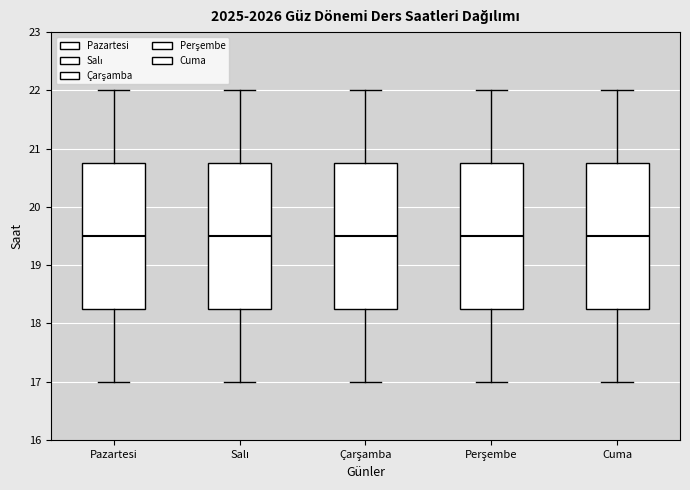

Reading left to right, transcribe this box plot: for each box, give where its median line is, the range the box spans, and where its two whiskers end, as read against the y-axis. The values are not printed on the chart, so give them approximately, as read against the axis.

Pazartesi: median 19.5, box 18.3 to 20.8, whiskers 17.0 to 22.0
Salı: median 19.5, box 18.3 to 20.8, whiskers 17.0 to 22.0
Çarşamba: median 19.5, box 18.3 to 20.8, whiskers 17.0 to 22.0
Perşembe: median 19.5, box 18.3 to 20.8, whiskers 17.0 to 22.0
Cuma: median 19.5, box 18.3 to 20.8, whiskers 17.0 to 22.0